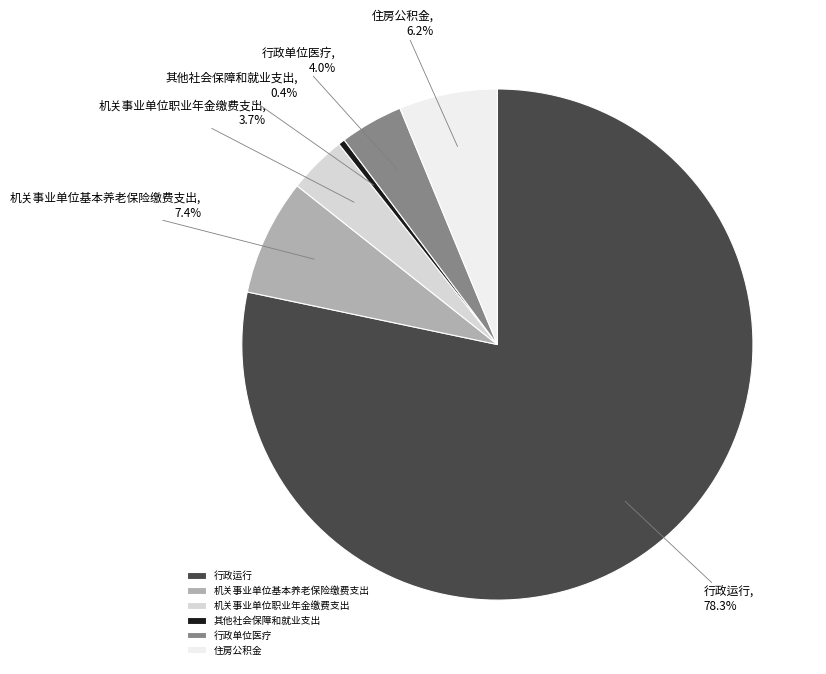

Is there any slice that represents more than half of the pie?

Yes